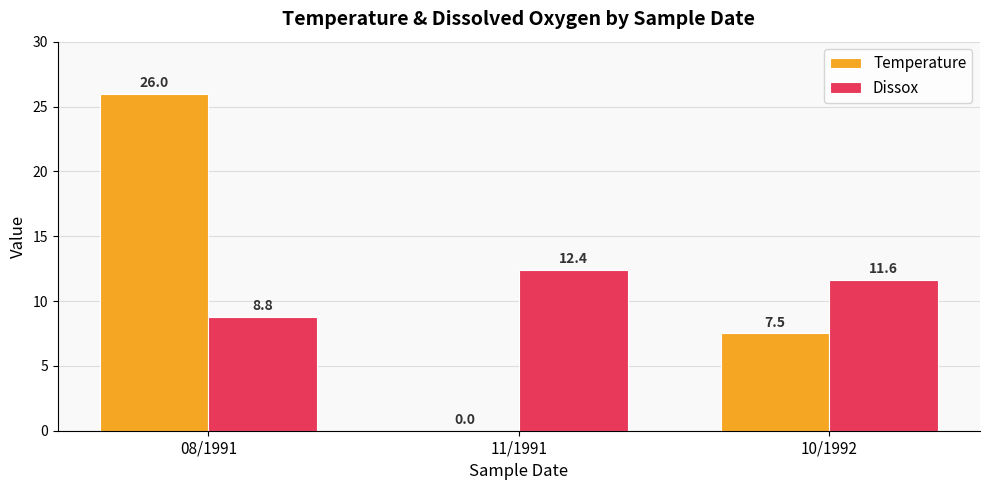

What is the sum of the Dissox values at 11/1991 and 10/1992?

24.0